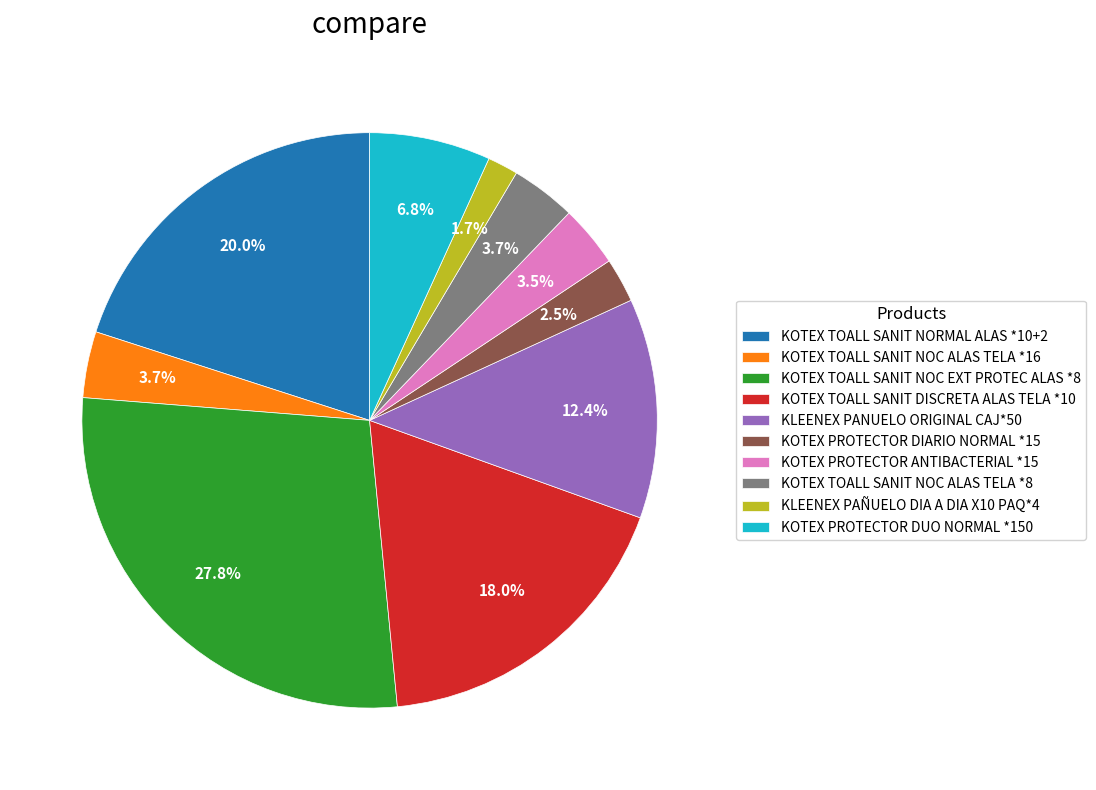

To the nearest percent, what portion does KLEENEX PAÑUELO DIA A DIA X10 PAQ*4 represent?

2%